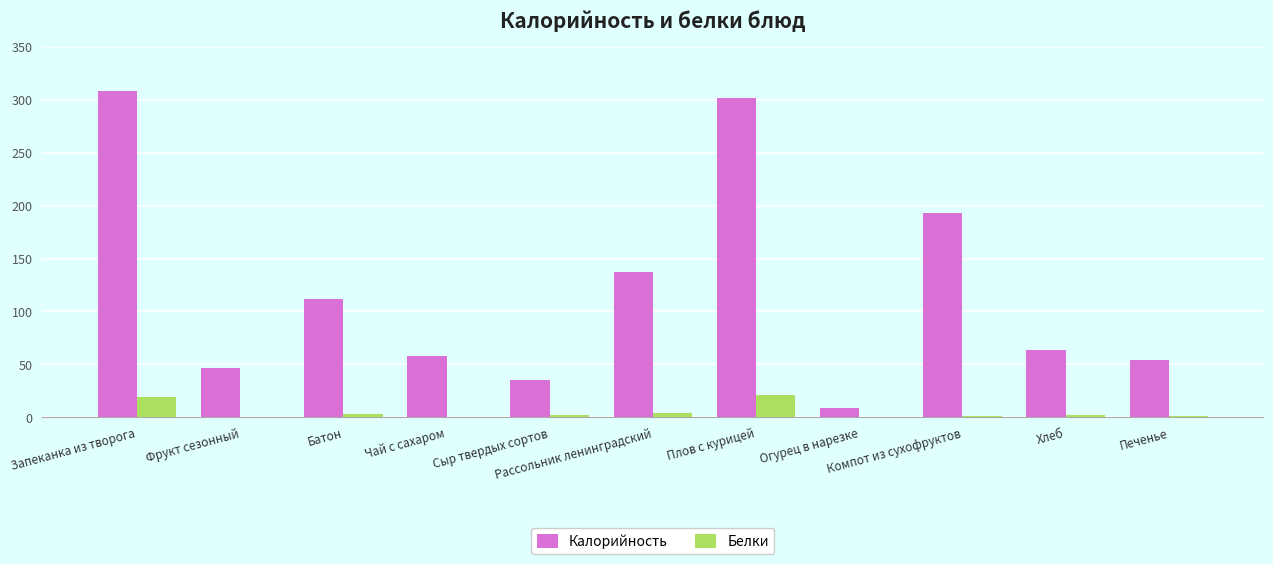

Which series has the largest total across all categories?

Калорийность